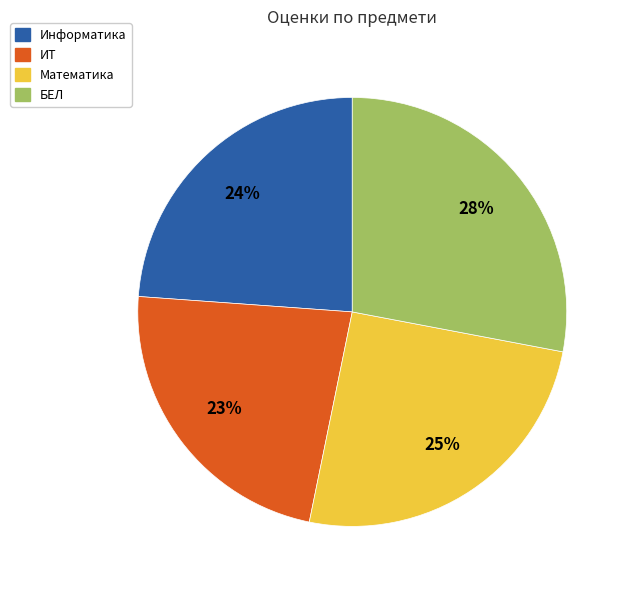

What is the largest slice in the pie chart?

БЕЛ